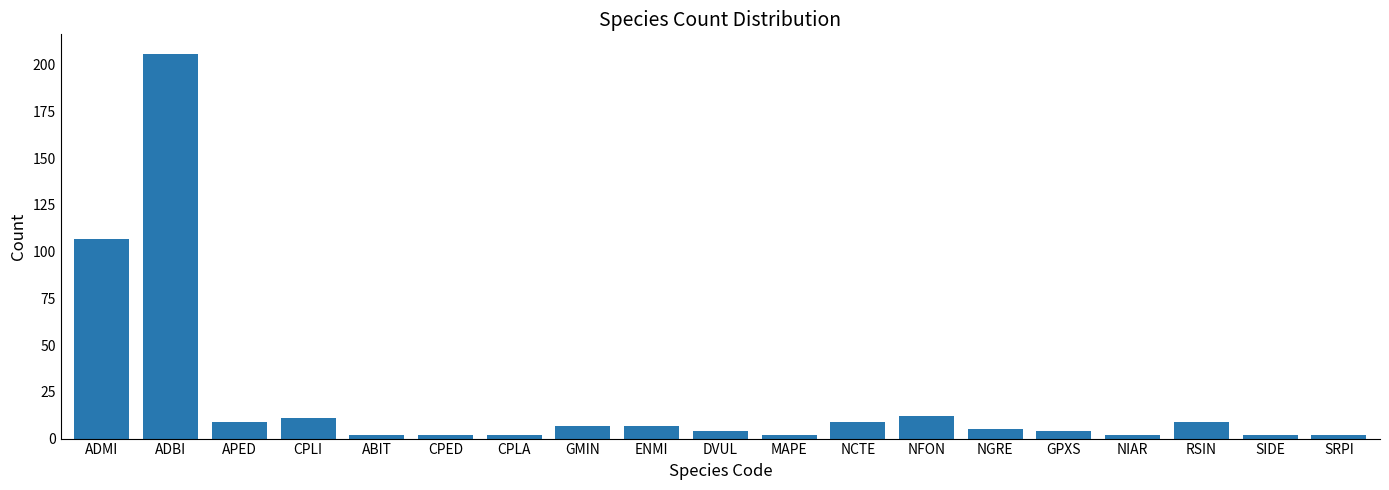

Which label corresponds to the largest value in the chart?

ADBI